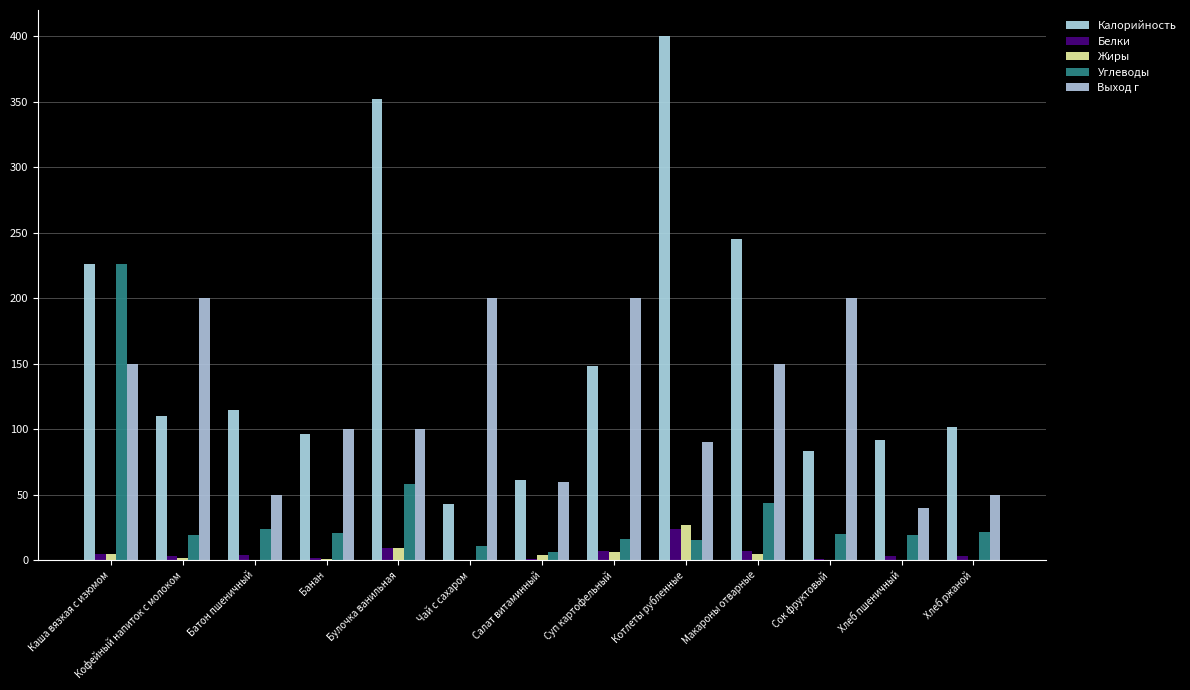

What is the difference between the maximum and minimum values in the Белки series?

24.0